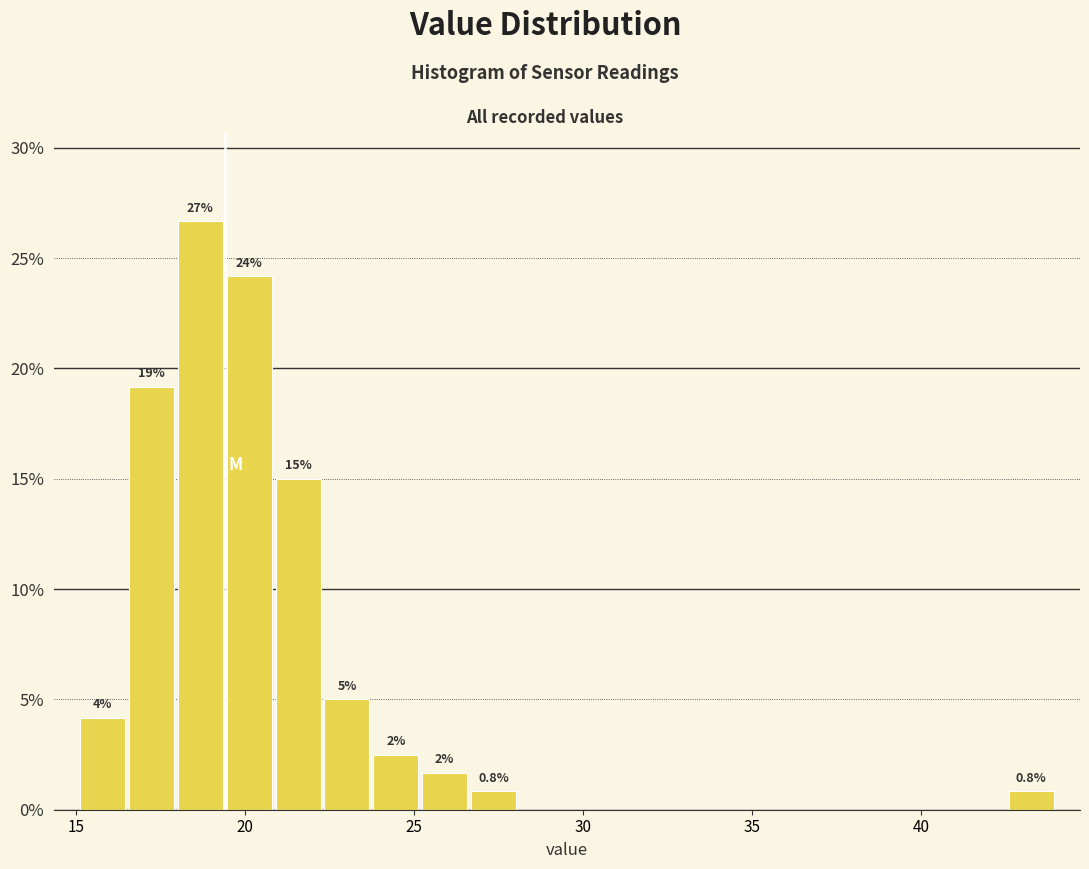

Read against the x-axis, roughly where is the centre of the tallest bar?

18.5